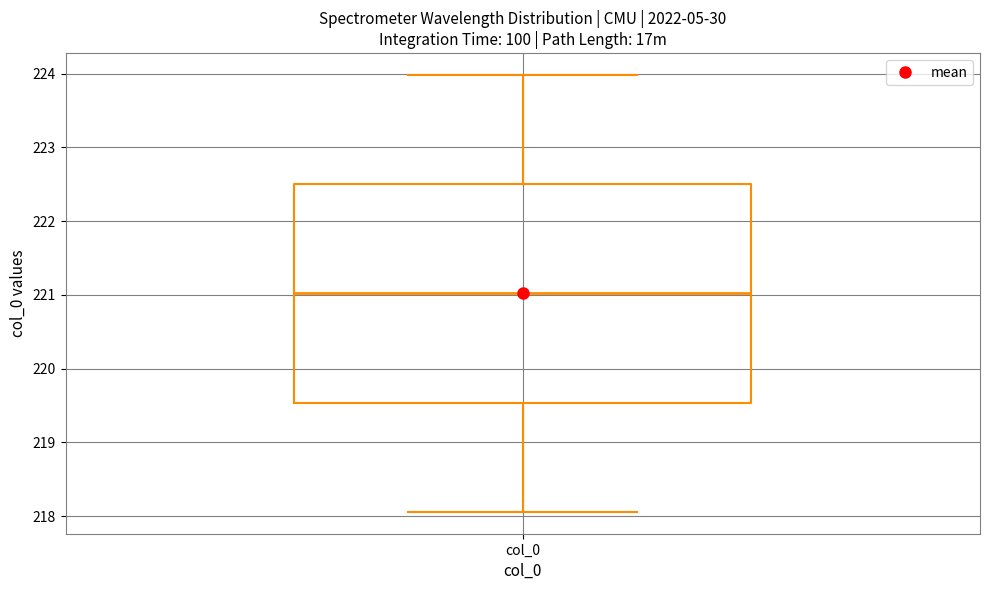

Where does the lower whisker of the box for col_0 end on the y-axis? The values are not printed on the chart, so give them approximately, as read against the axis.

218.1